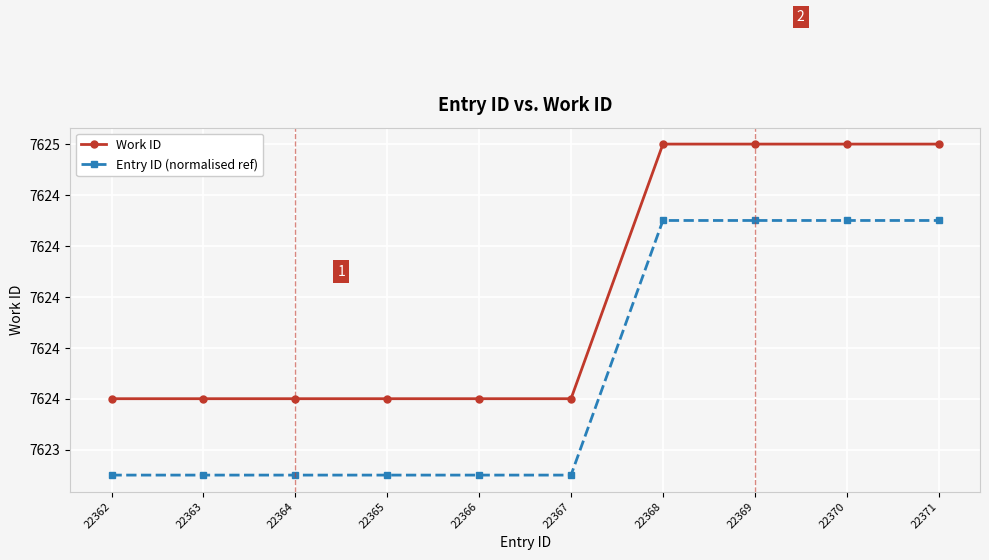

The value of Entry ID (normalised ref) at 22366 is 3122.6. True or false?

False